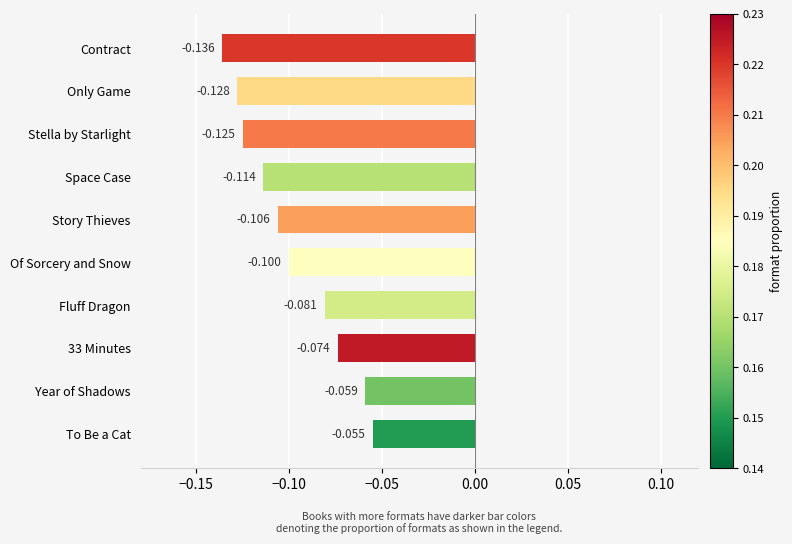

How many categories are shown in the chart?

10